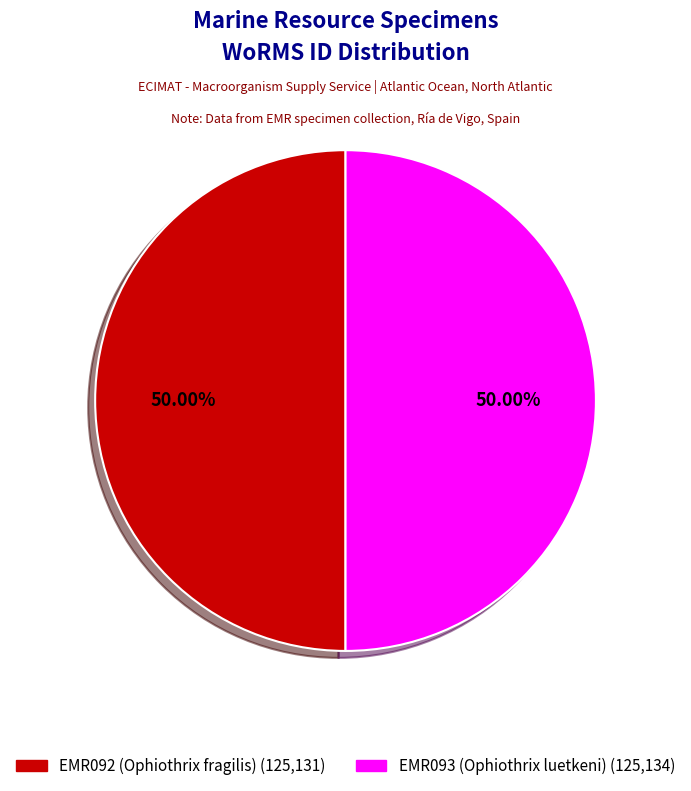

How many slices are in this pie chart?

2